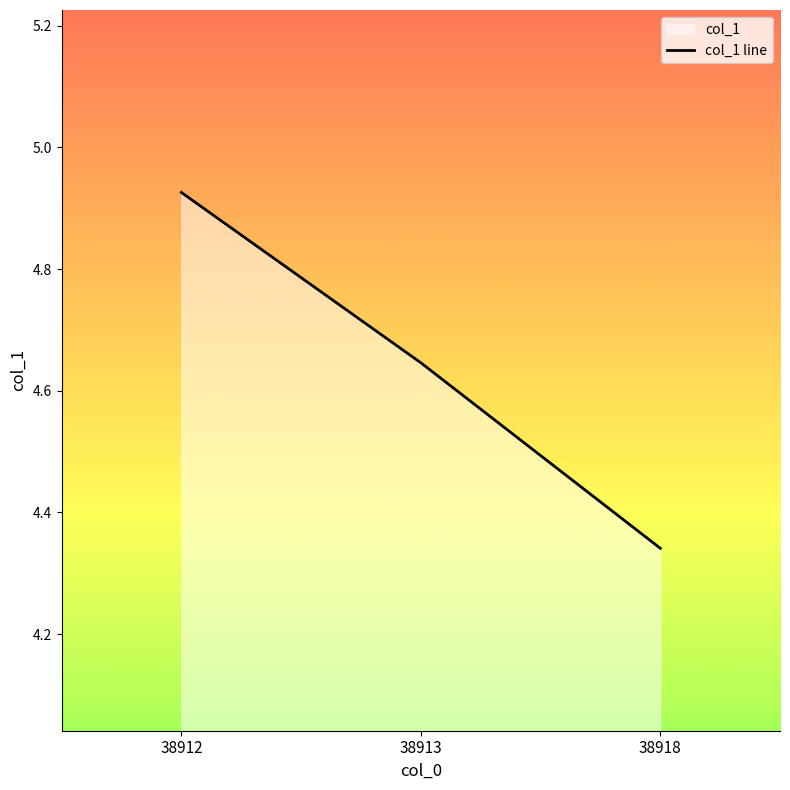

Reading left to right, list all the values displayed in this chart.

4.9	4.6	4.3